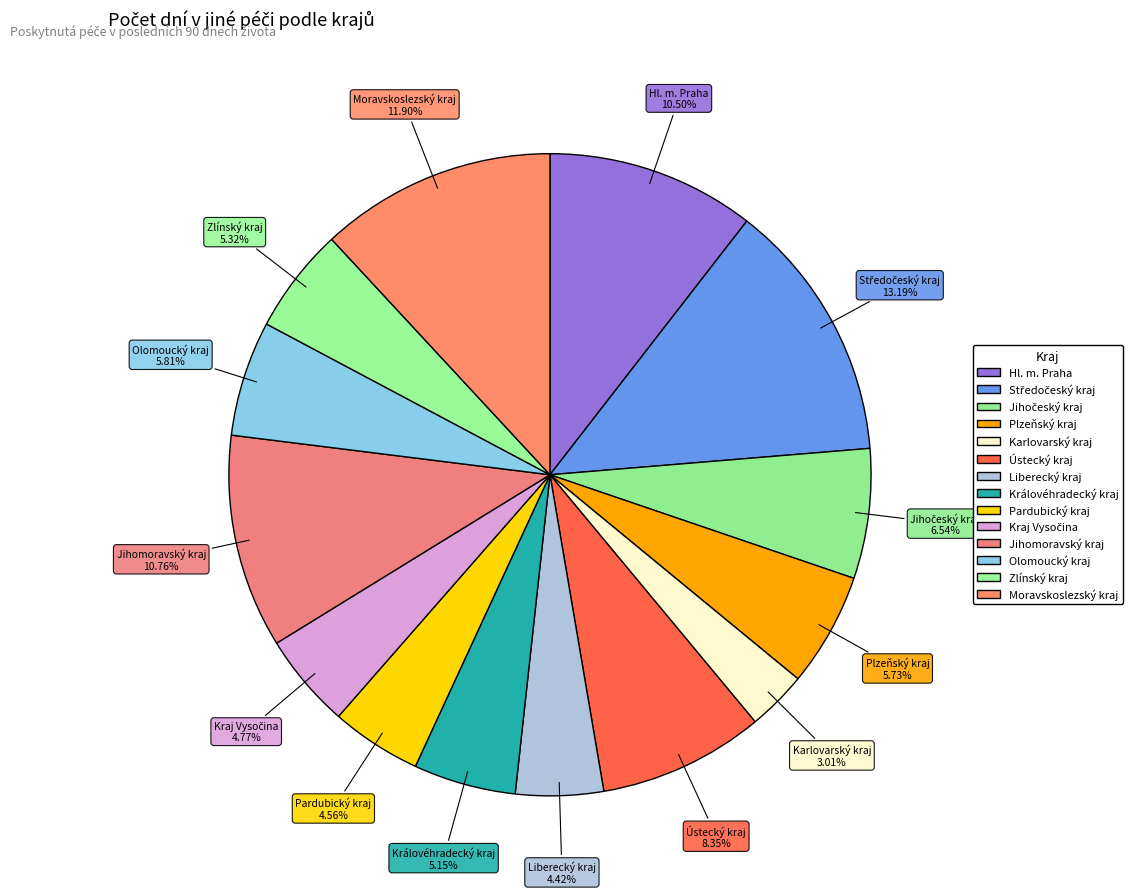

Approximately how many times larger is the value at Hl. m. Praha compared to Karlovarský kraj?

3.5